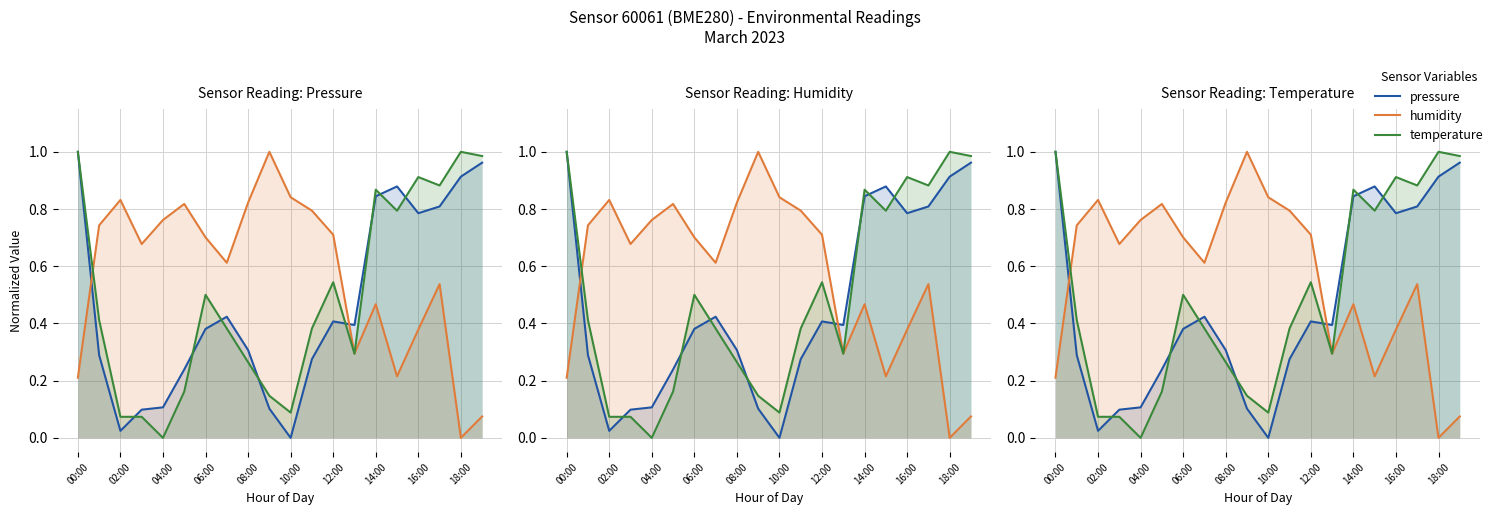

The value of humidity at 02:00 is 0.2. True or false?

False